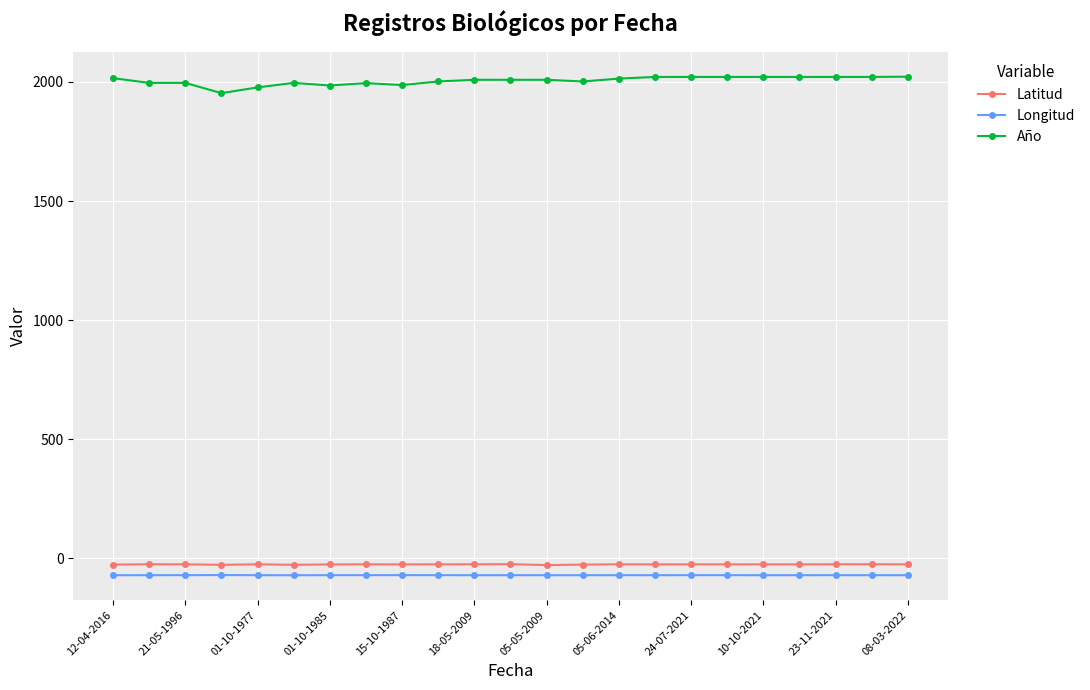

How many data points in Año are less than 2009?

10